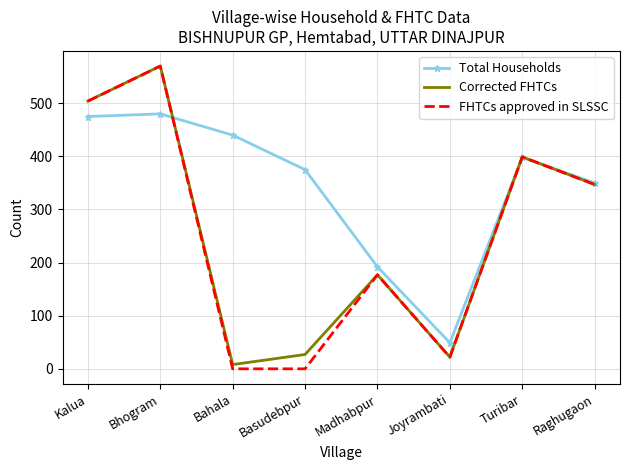

Is it true that FHTCs approved in SLSSC equals 22 at Joyrambati?

True